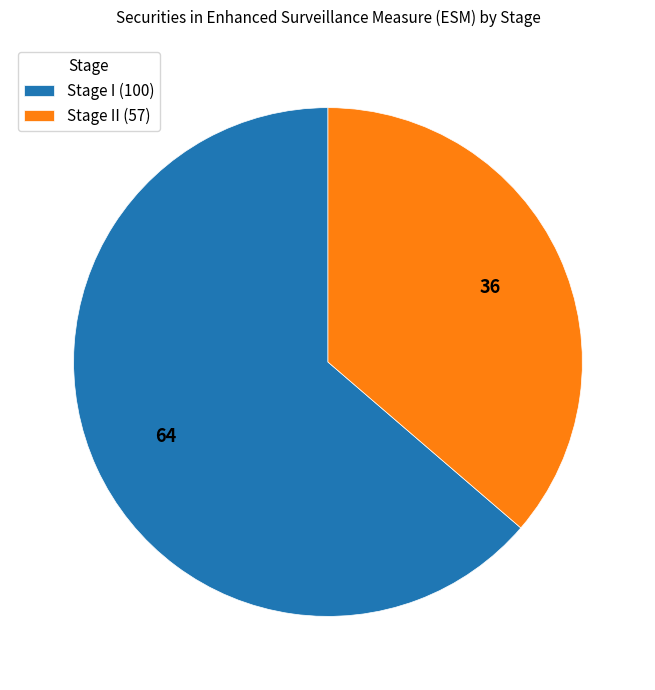

Which slice is the largest?

Stage I (100)